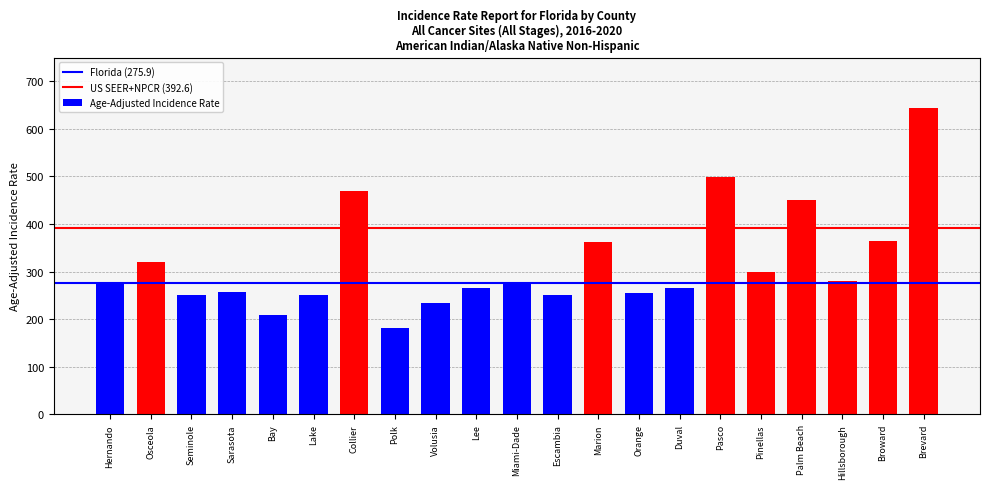

What is the average value?

317.2